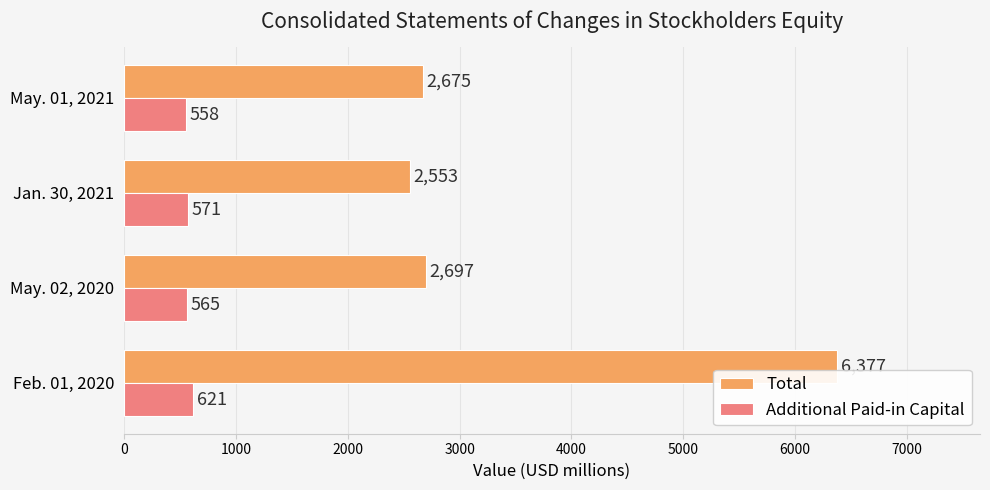

Count the number of categories in the chart.

4